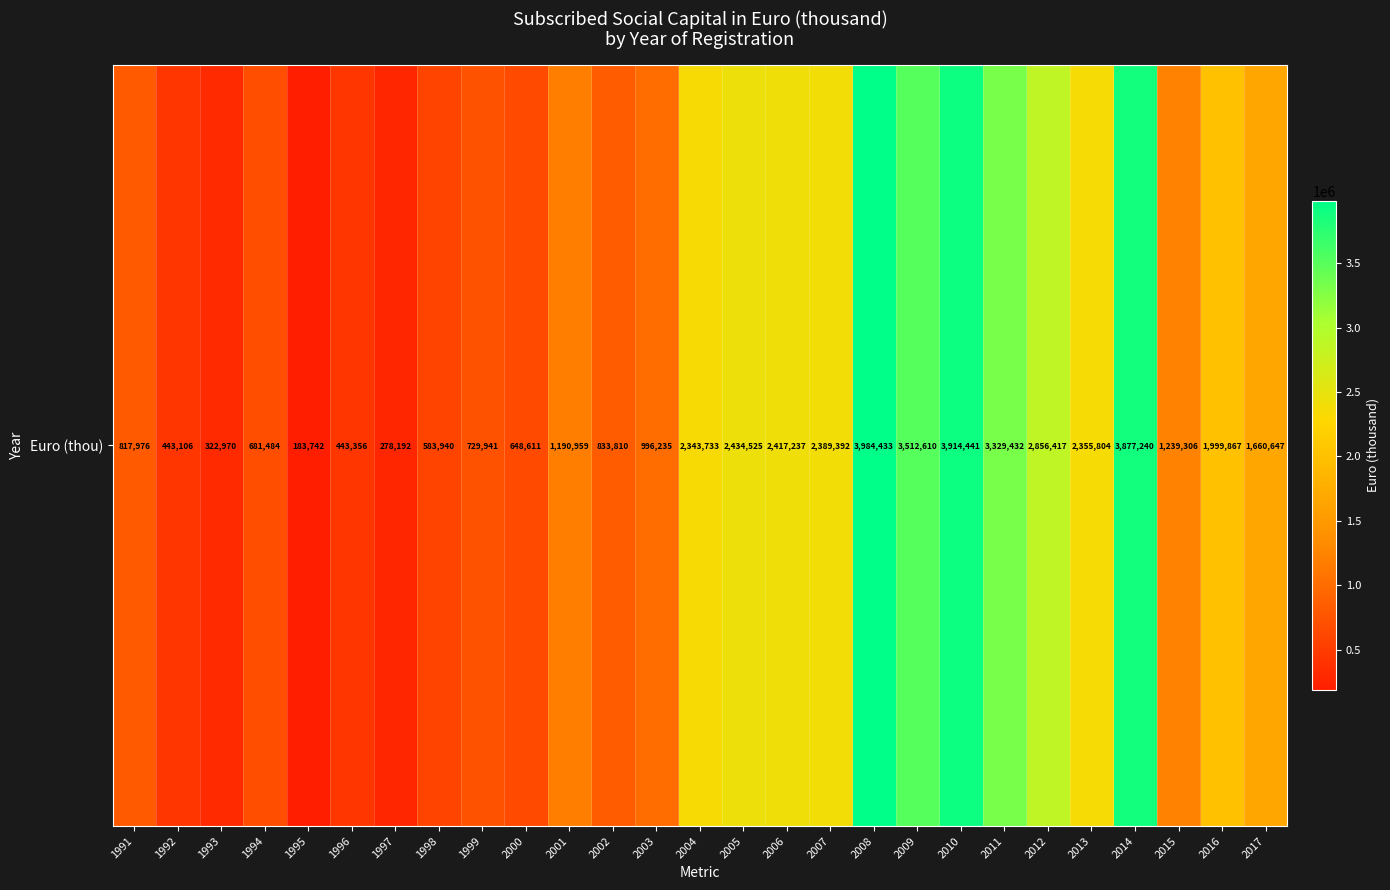

What is the sum of the values at 2012 and 1991?

3674392.2